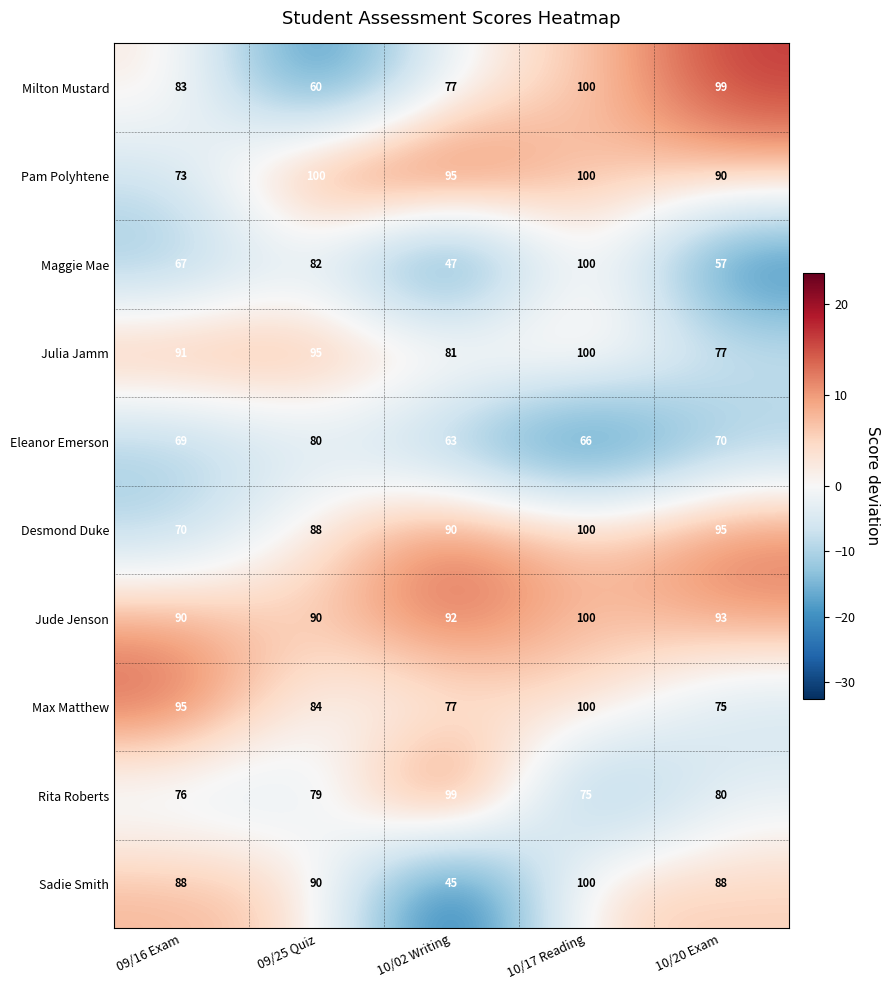

The value of Rita Roberts at 10/02 Writing is 36. True or false?

False